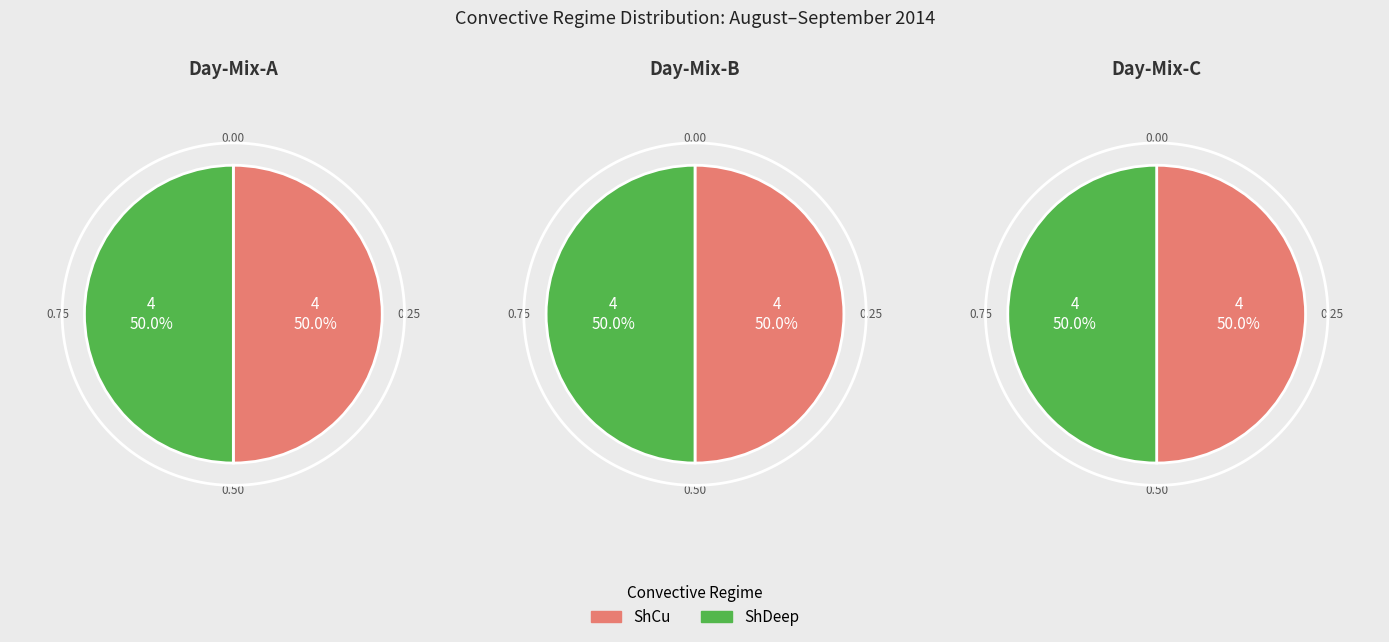

Is there a majority slice in this chart?

No